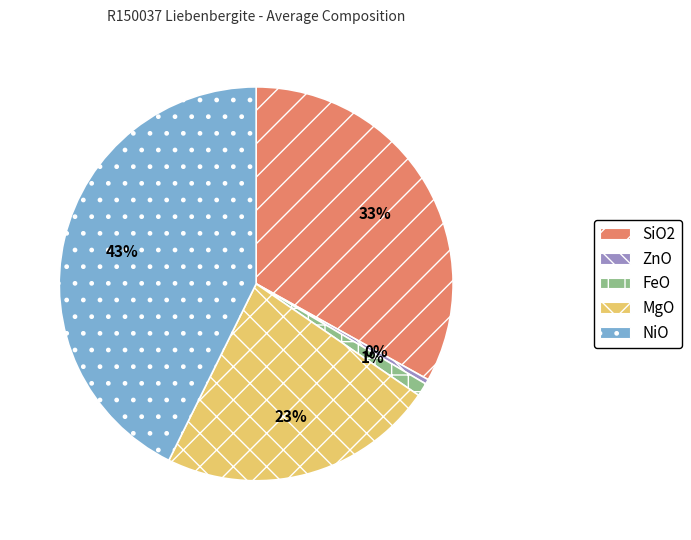

Is ZnO the majority of the pie?

No